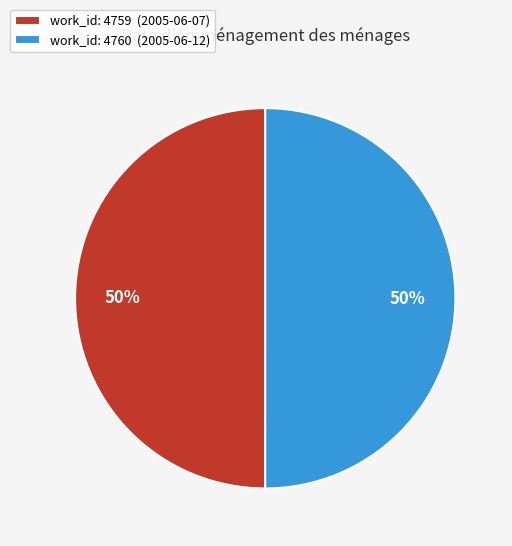

How many slices are in this pie chart?

2